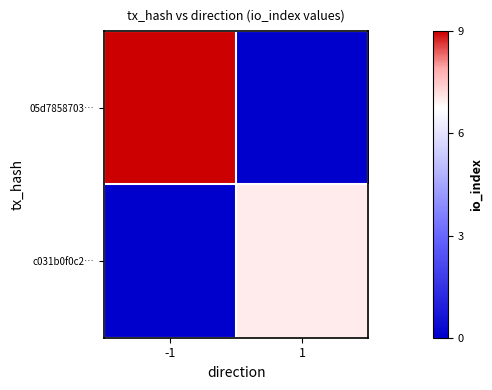

Reading left to right, list all the values displayed in this chart.

05d7858703…: -1=9	1=0
c031b0f0c2…: -1=0	1=7